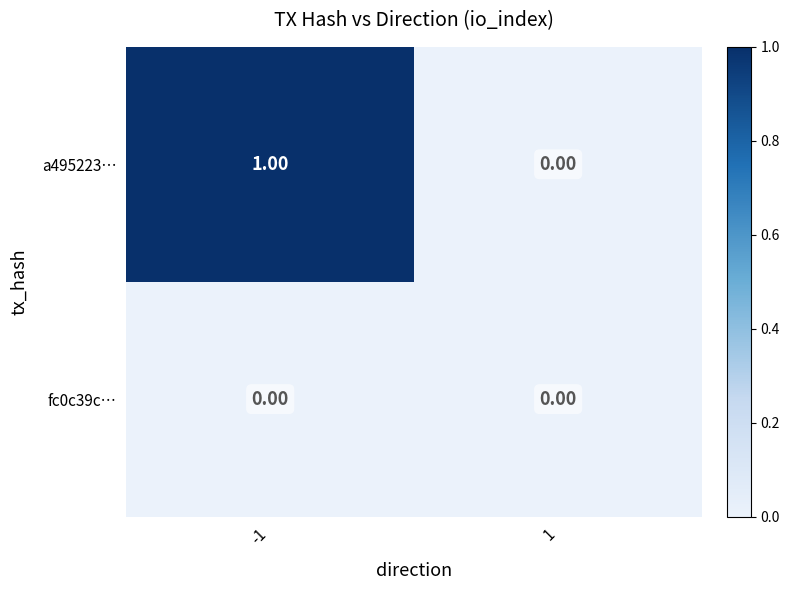

Rank the series by their average value, from highest to lowest.

a495223…, fc0c39c…